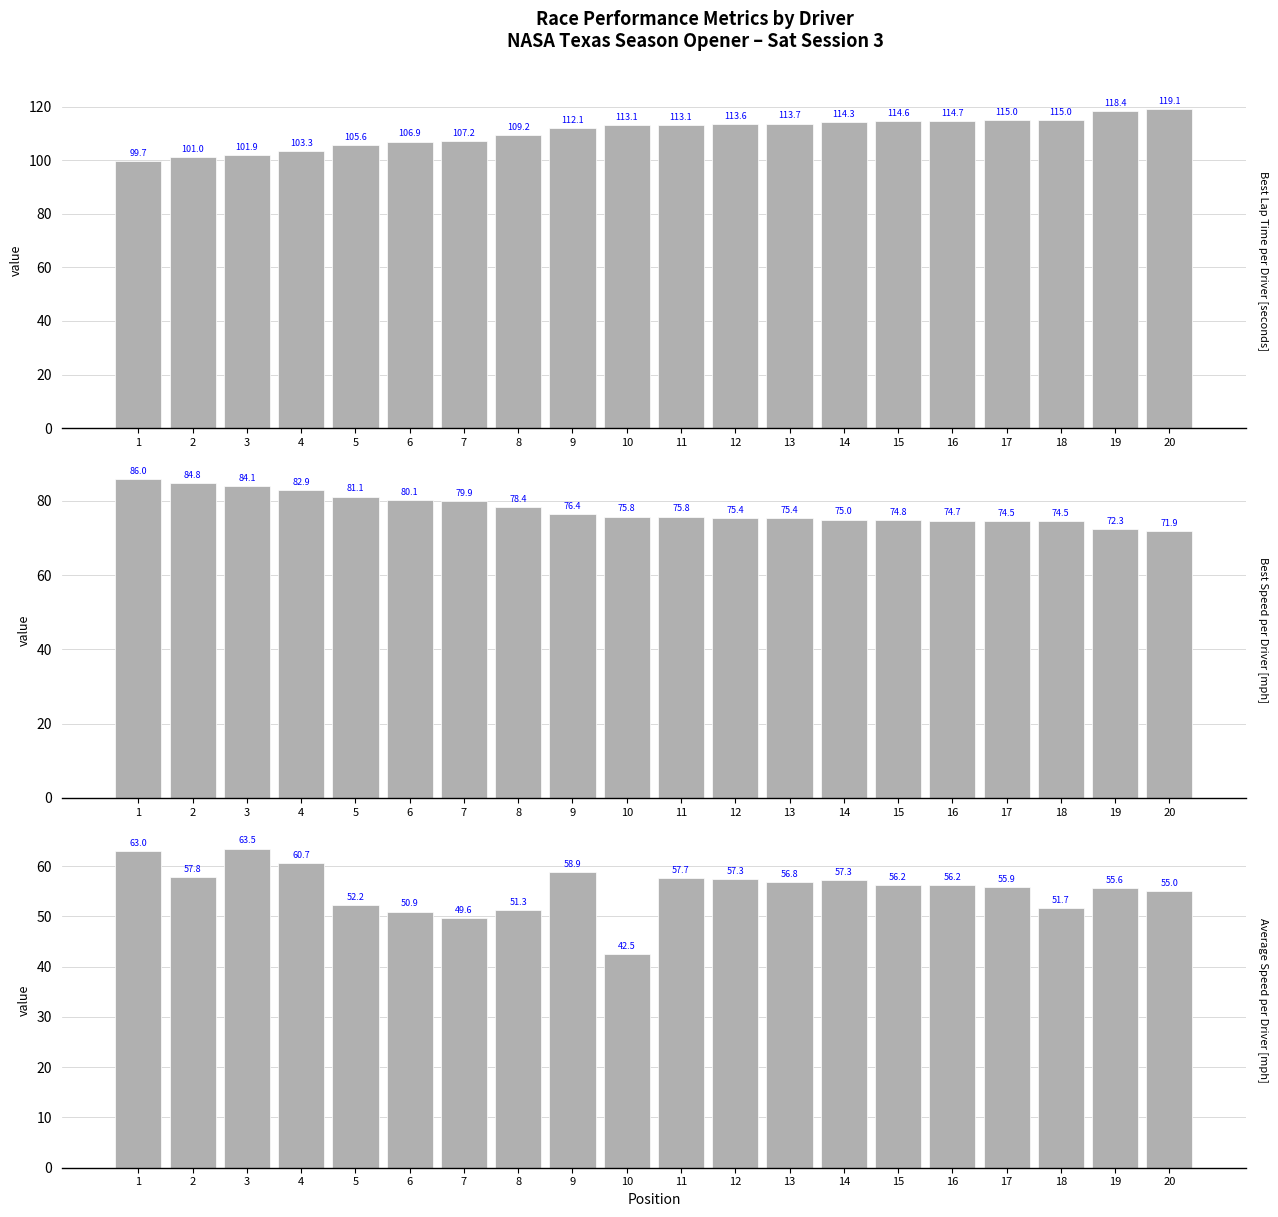

What is the difference between the maximum and minimum values in the Best Lap time series?

19.5